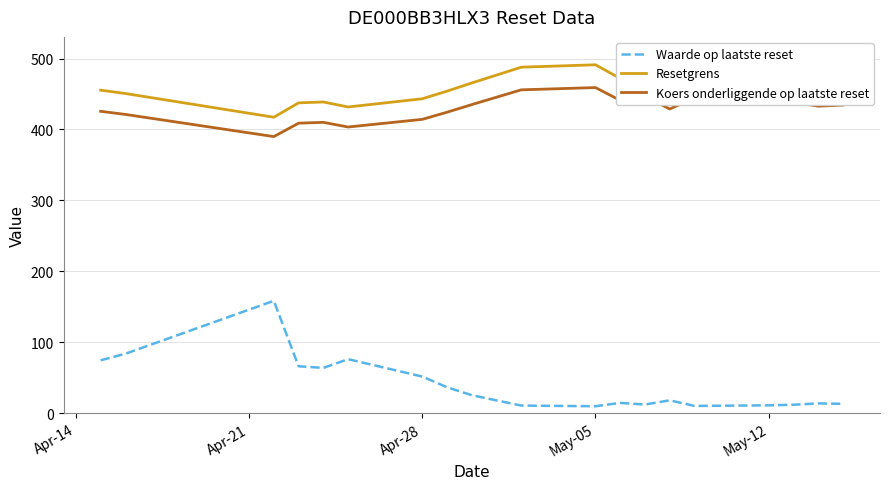

True or false: Resetgrens and Waarde op laatste reset cross at least once.

False